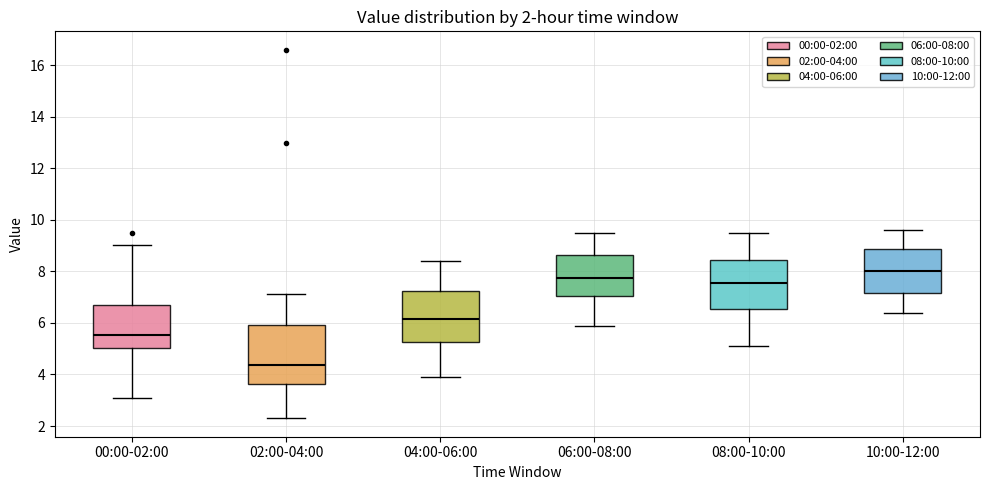

Which box is the tallest, from its lower edge to its upper edge?

02:00-04:00